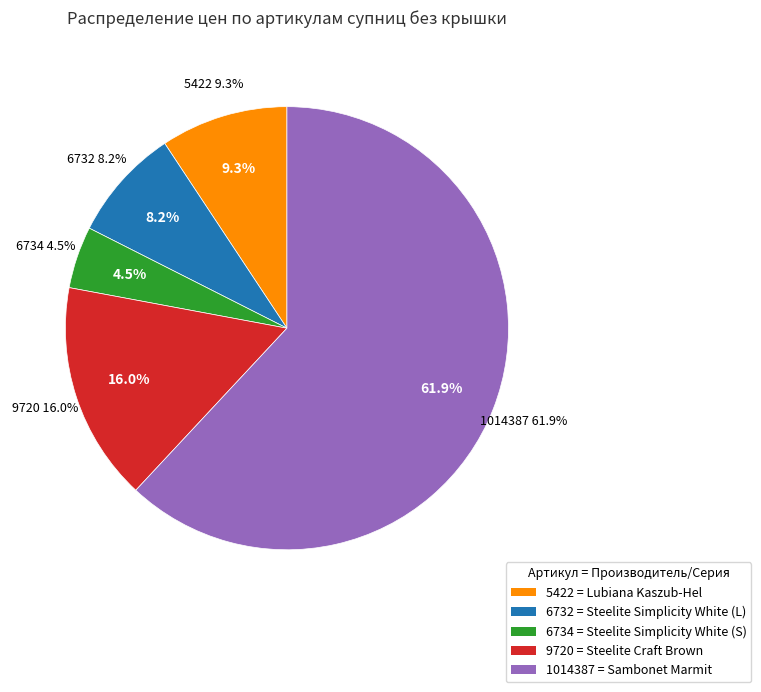

How many segments does this pie chart have?

5